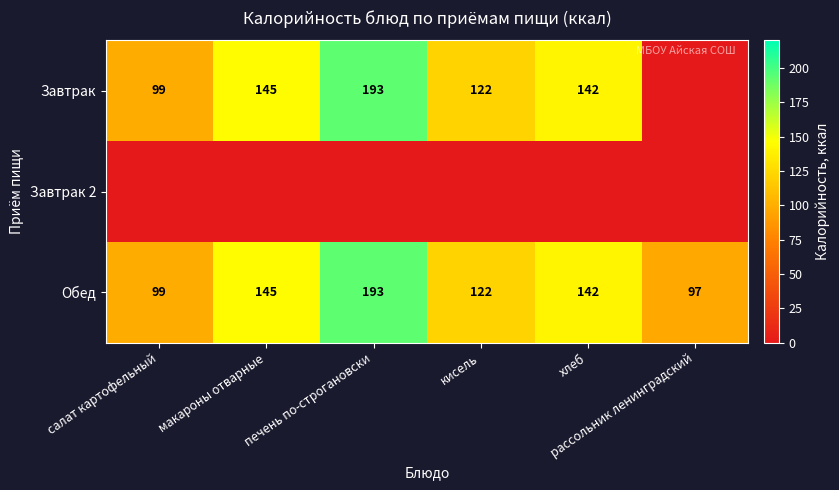

What is the difference between the second highest and second lowest values in the Обед series?

46